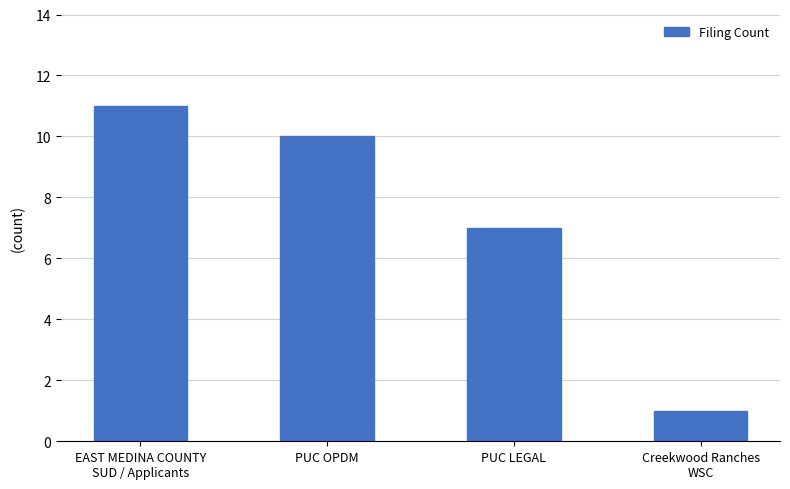

Approximately how many times larger is the value at PUC OPDM compared to EAST MEDINA COUNTY
SUD / Applicants?

0.9